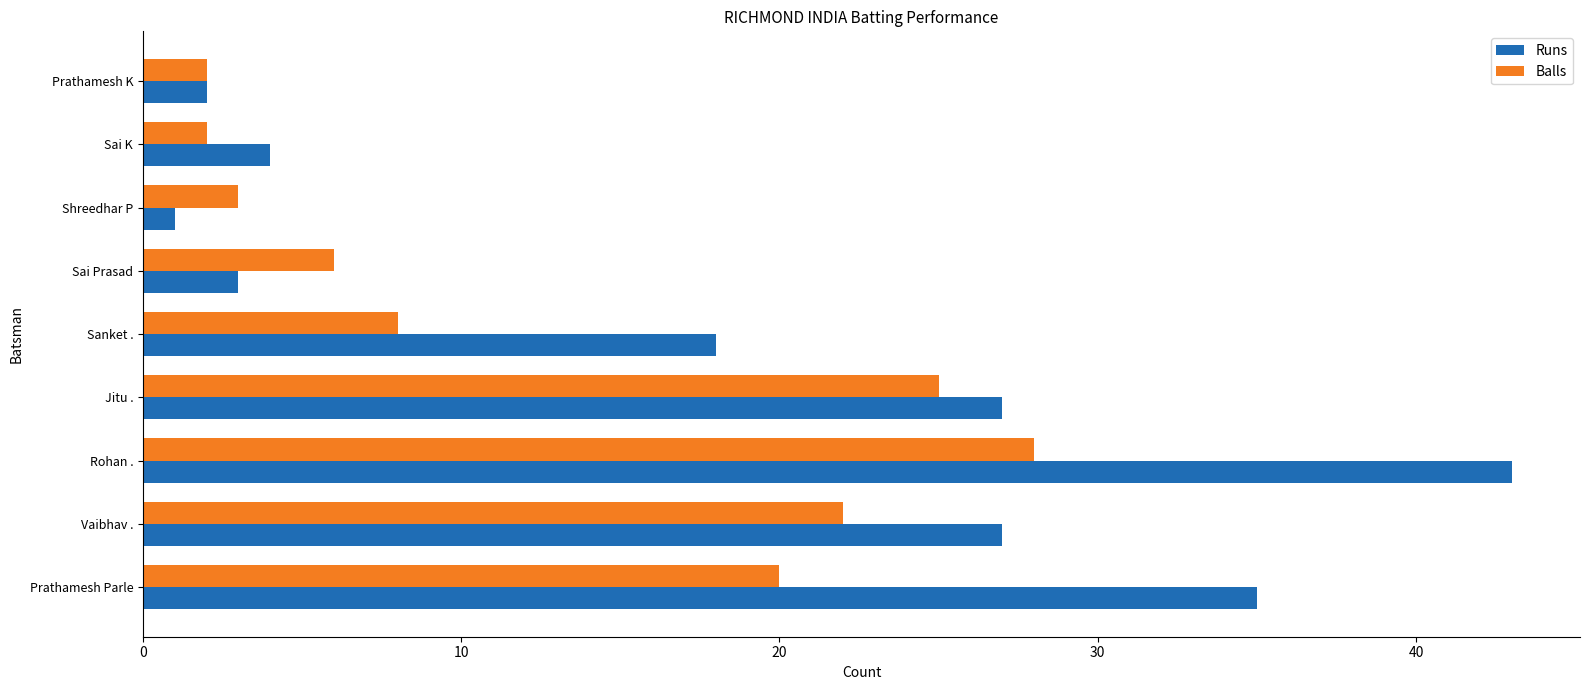

True or false: Balls has a value of 10 at Sai Prasad.

False